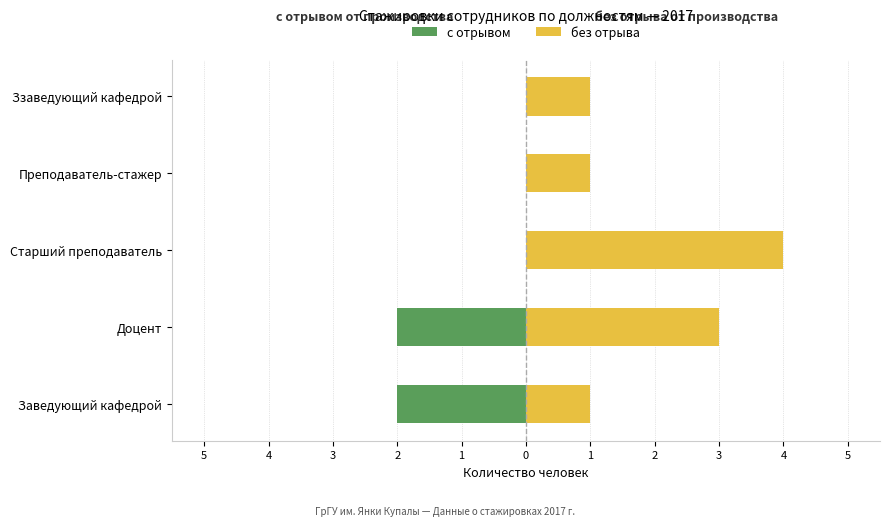

How many с отрывом values are between -2 and 0?

5